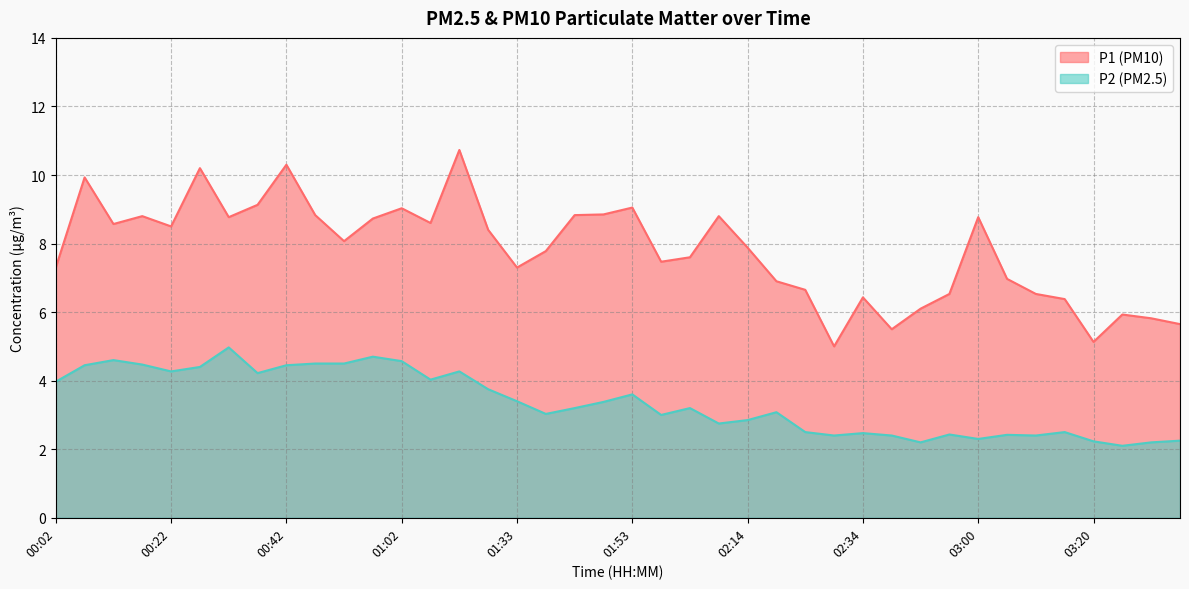

True or false: P2 and P1 cross at least once.

False